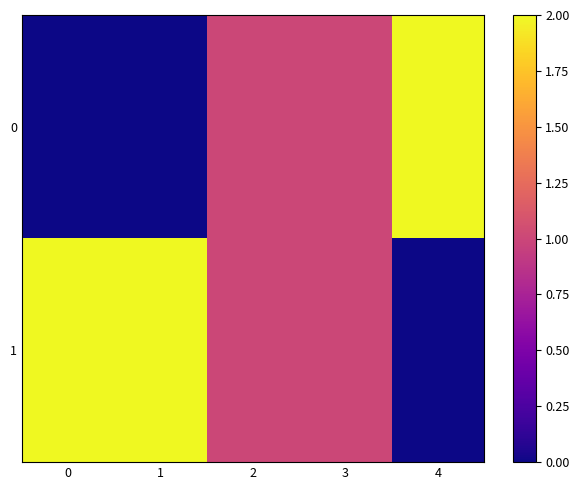

At 4, list the series in order from smallest to largest.

1, 0